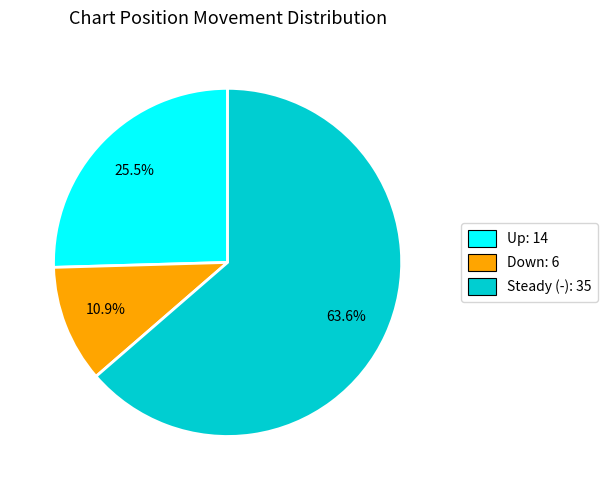

Is there any slice that represents more than half of the pie?

Yes